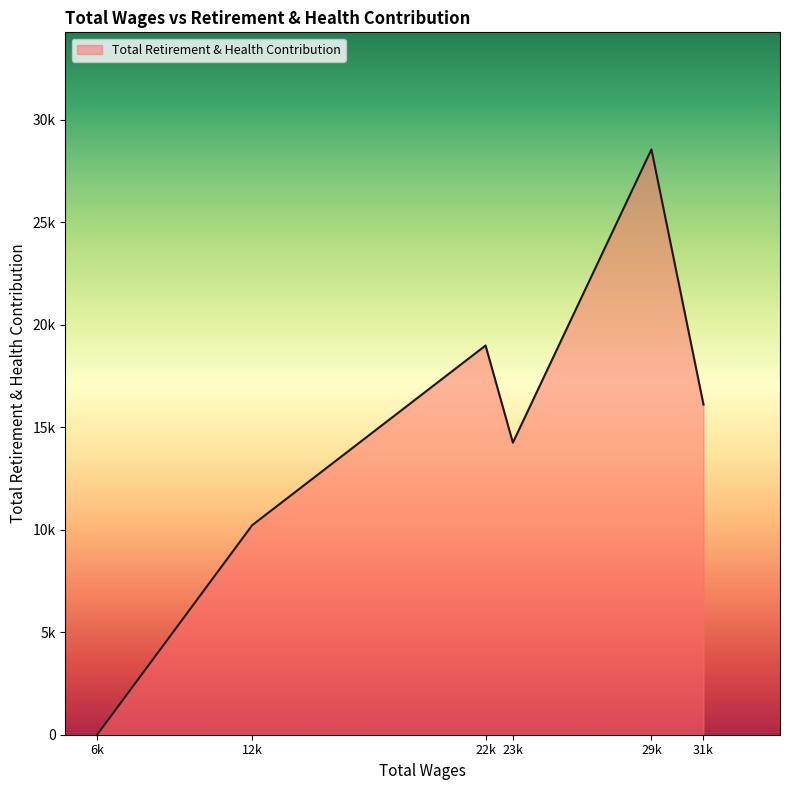

Reading left to right, what are all the values shown in this chart?

31162.0=16100	29042.0=28545	23398.0=14242	22286.0=18981	12782.0=10221	6466.0=0